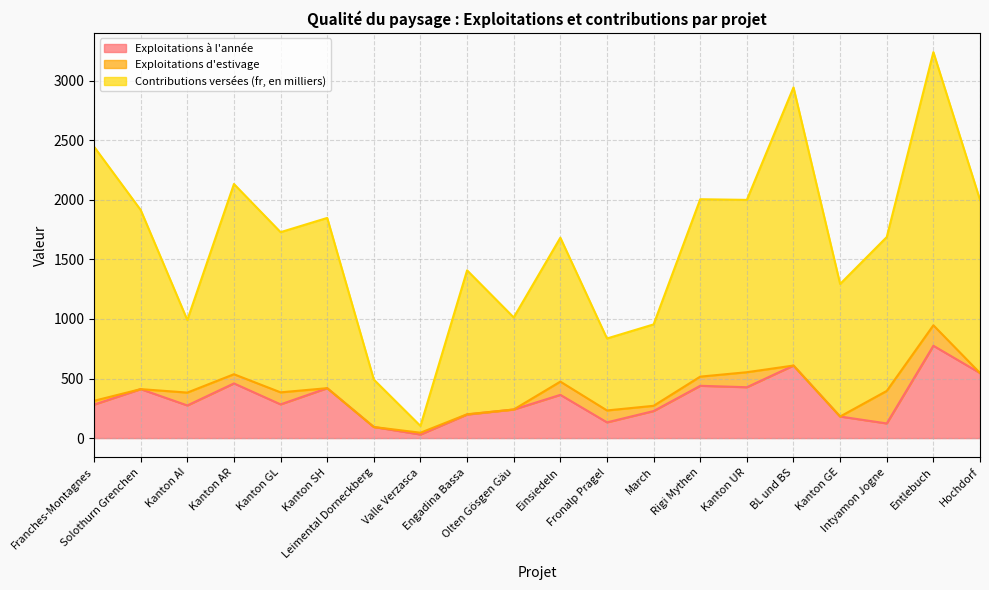

What is the difference between the Contributions versées (fr) values at Kanton AR and Kanton UR?

133.2